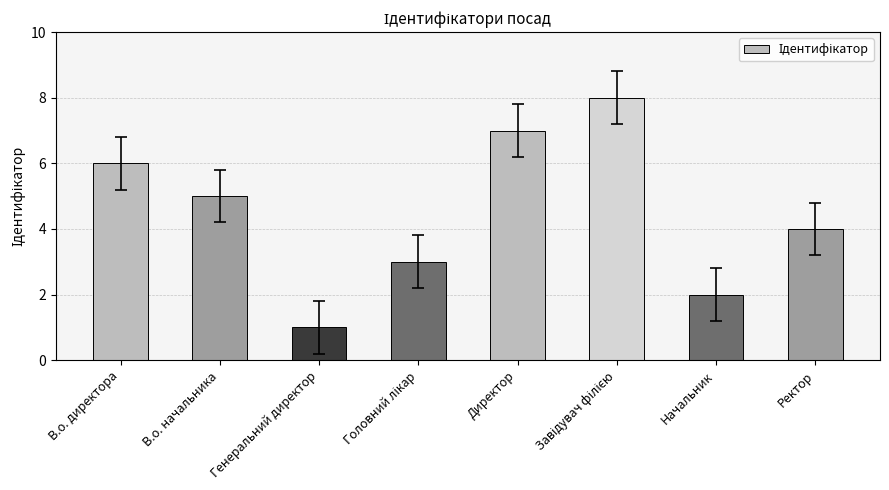

Which has a higher value, Генеральний директор or Начальник?

Начальник